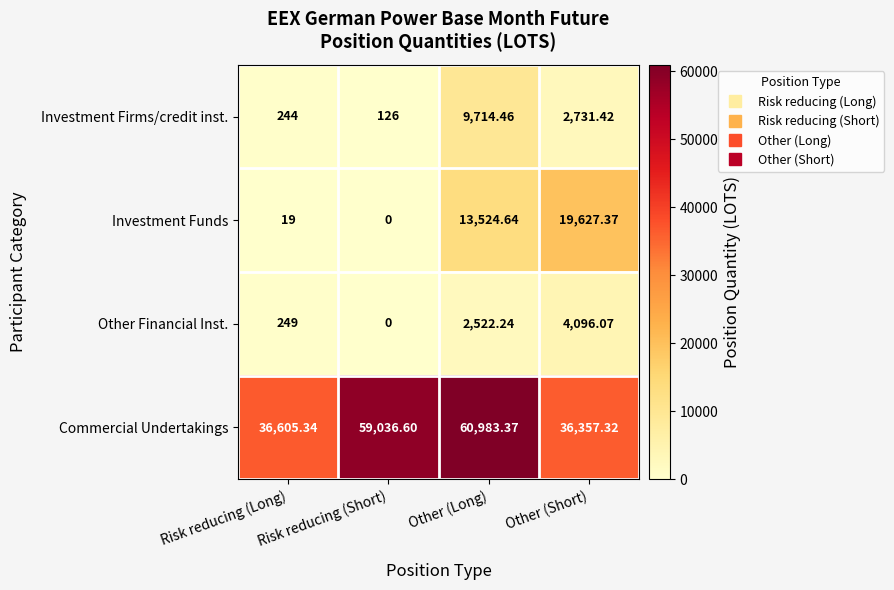

What is the total value across all series at Other (Short)?

62812.2